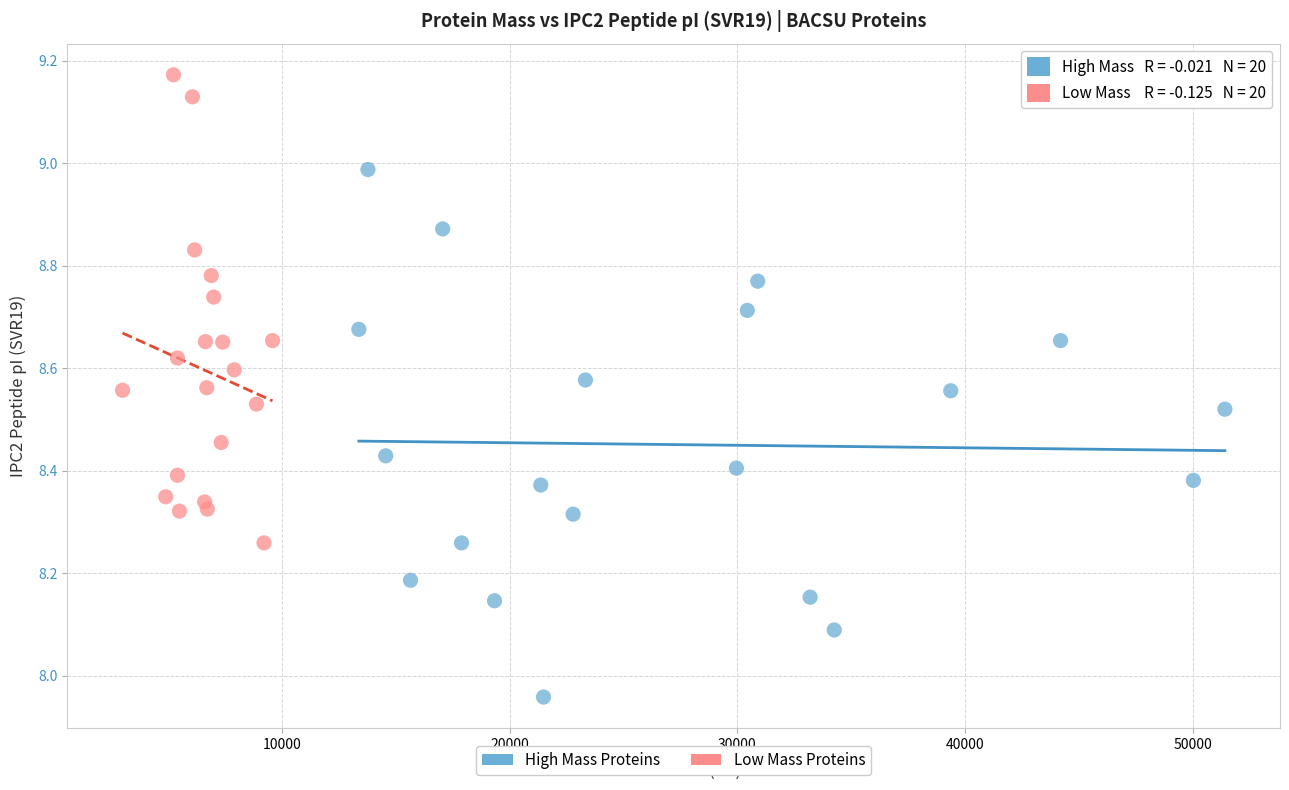

Which series contains the lowest Y value?

High Mass Proteins